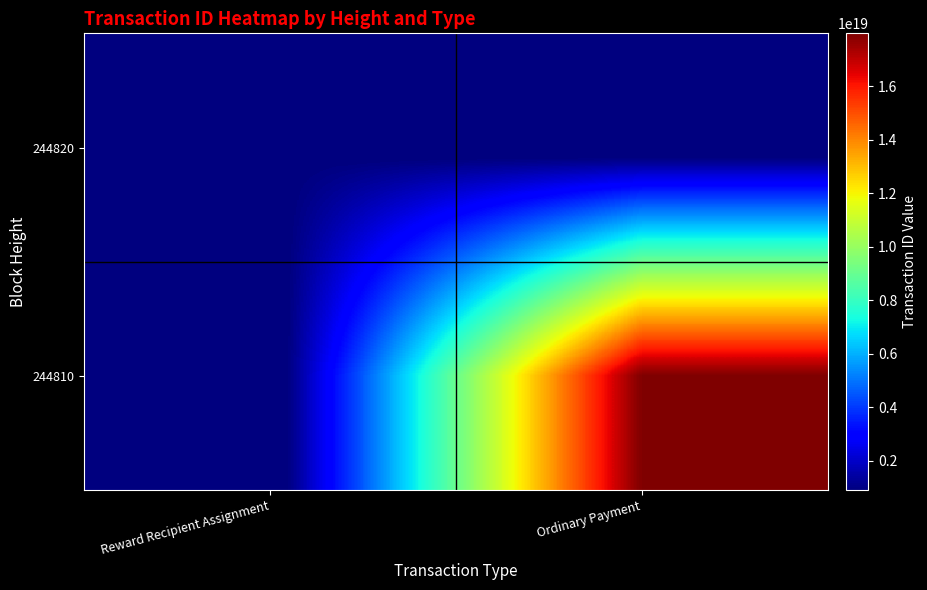

At Reward Recipient Assignment, list the series in order from smallest to largest.

244810, 244820